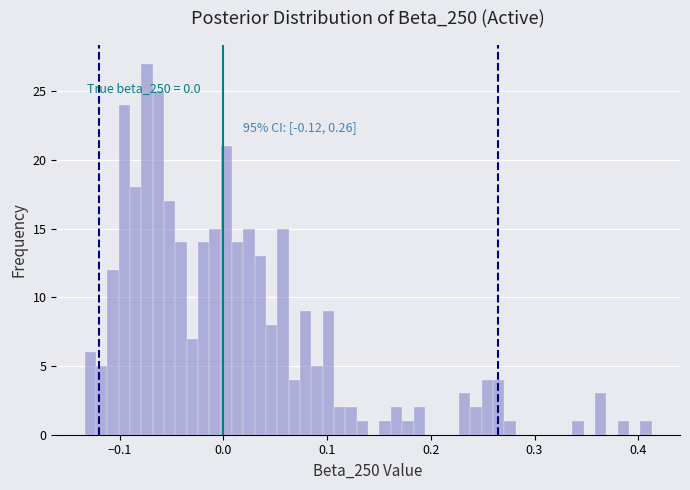

Read against the x-axis, roughly where is the centre of the tallest bar?

-0.07